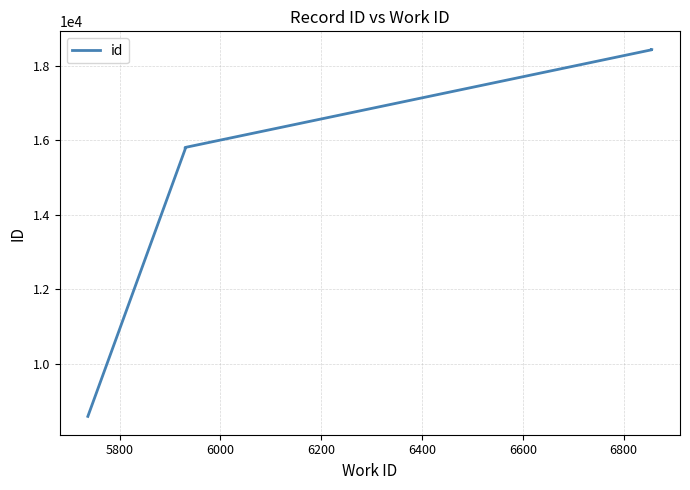

What is the minimum value shown in the chart?

8582